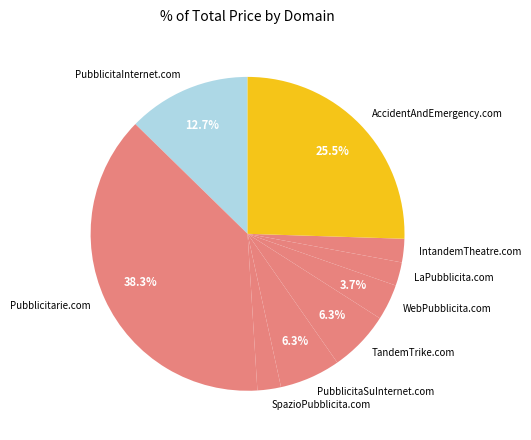

Is the sum of IntandemTheatre.com and PubblicitaSuInternet.com greater than half?

No